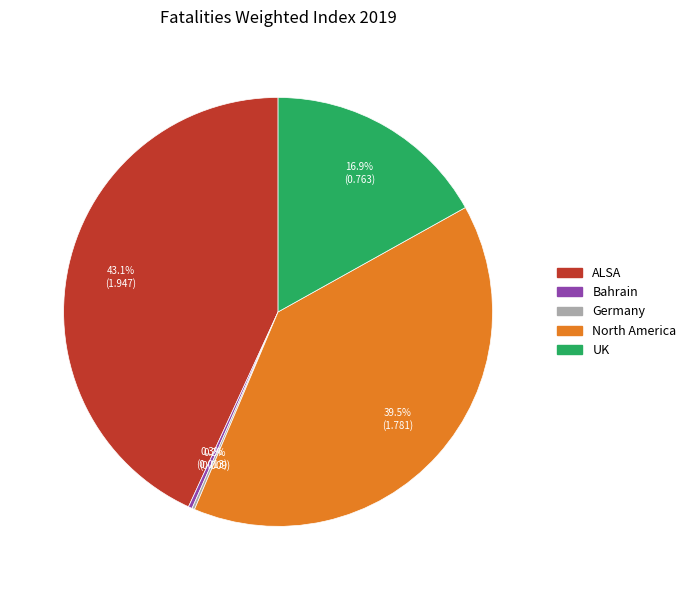

Does ALSA account for over 50% of the chart?

No